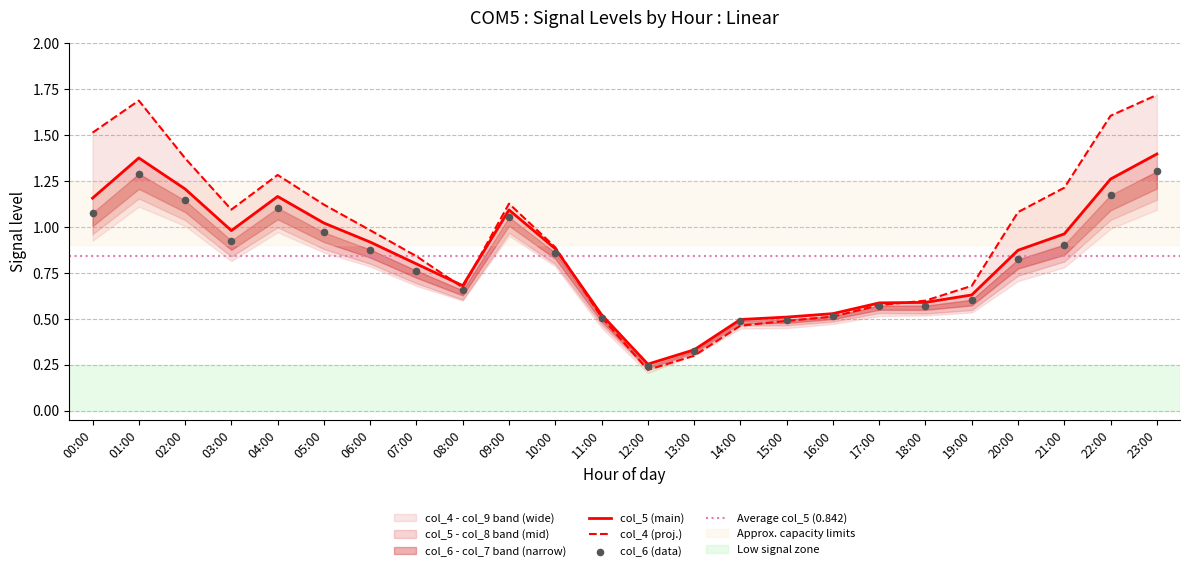

Is the value of col_5 at 19:00 greater than the value of col_6 at 20:00?

No